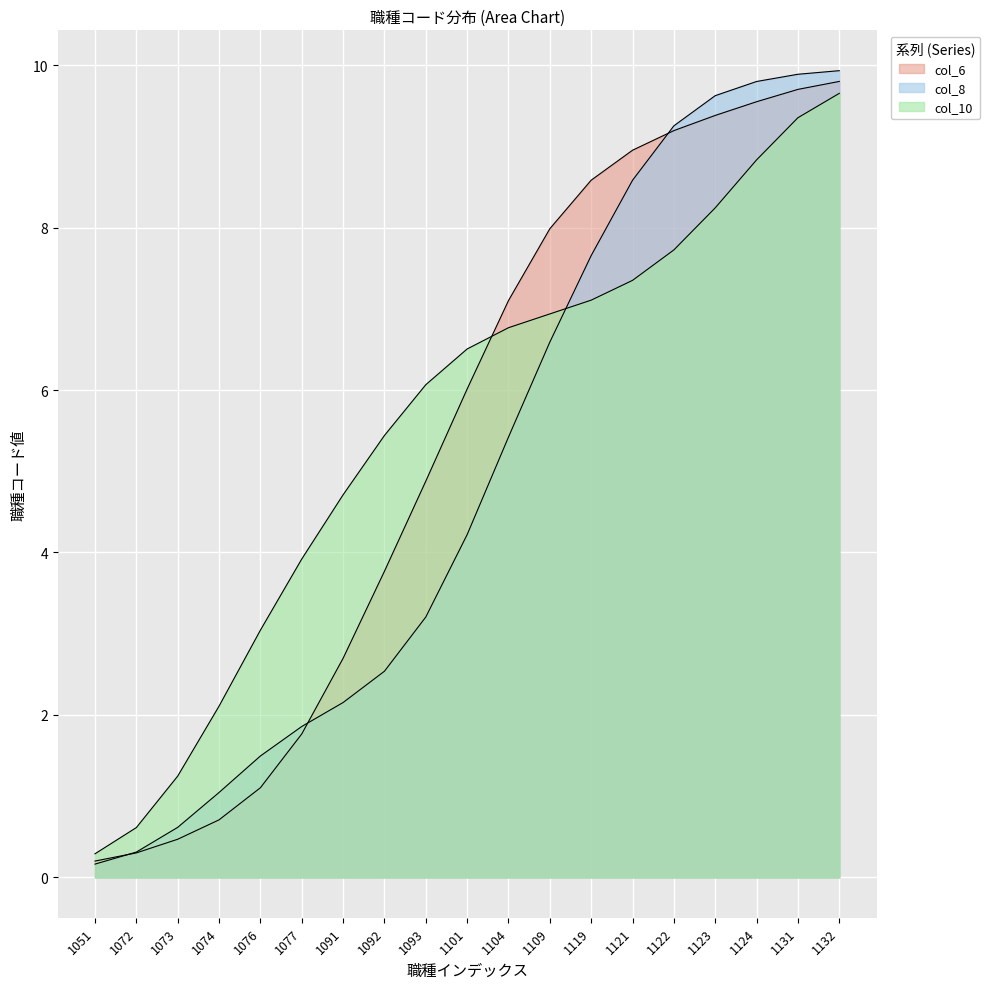

At which category is the sum across all series the highest?

1132